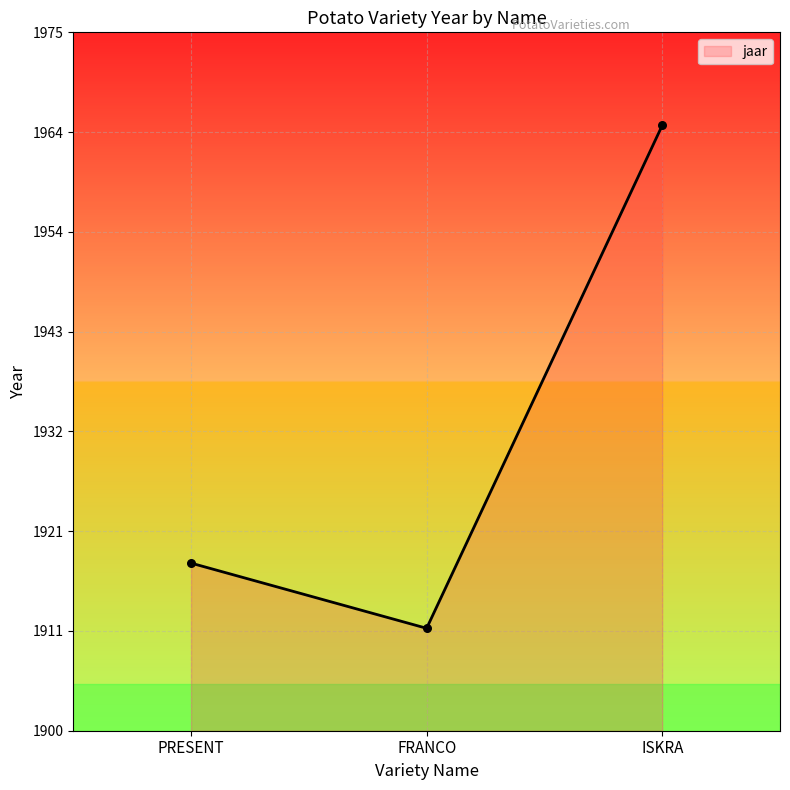

Approximately how many times larger is the value at ISKRA compared to FRANCO?

1.0